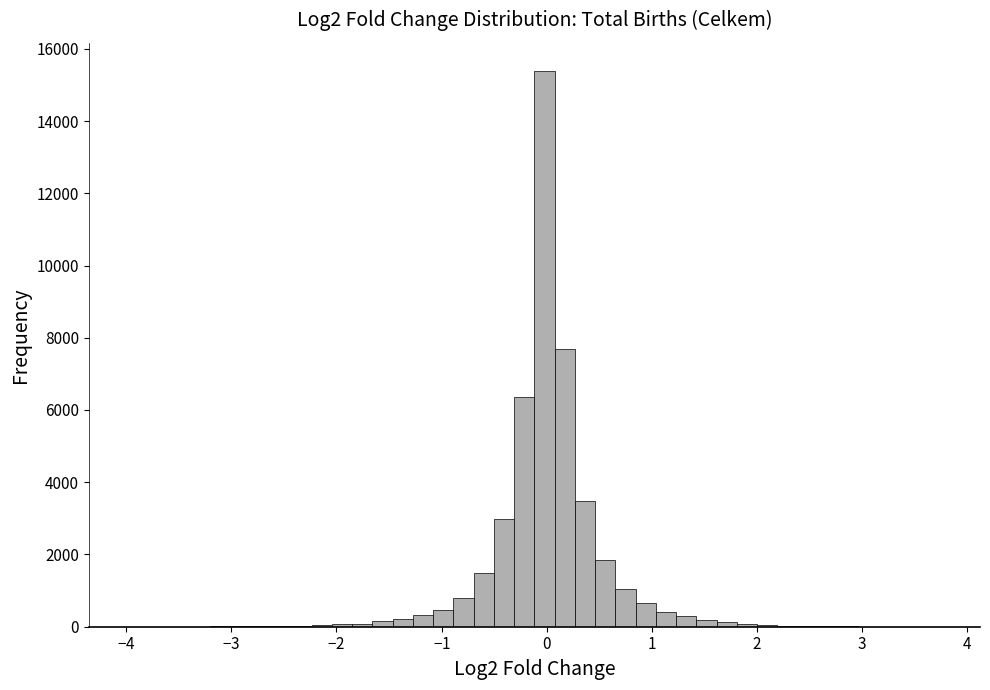

Read against the x-axis, roughly where is the centre of the tallest bar?

0.0